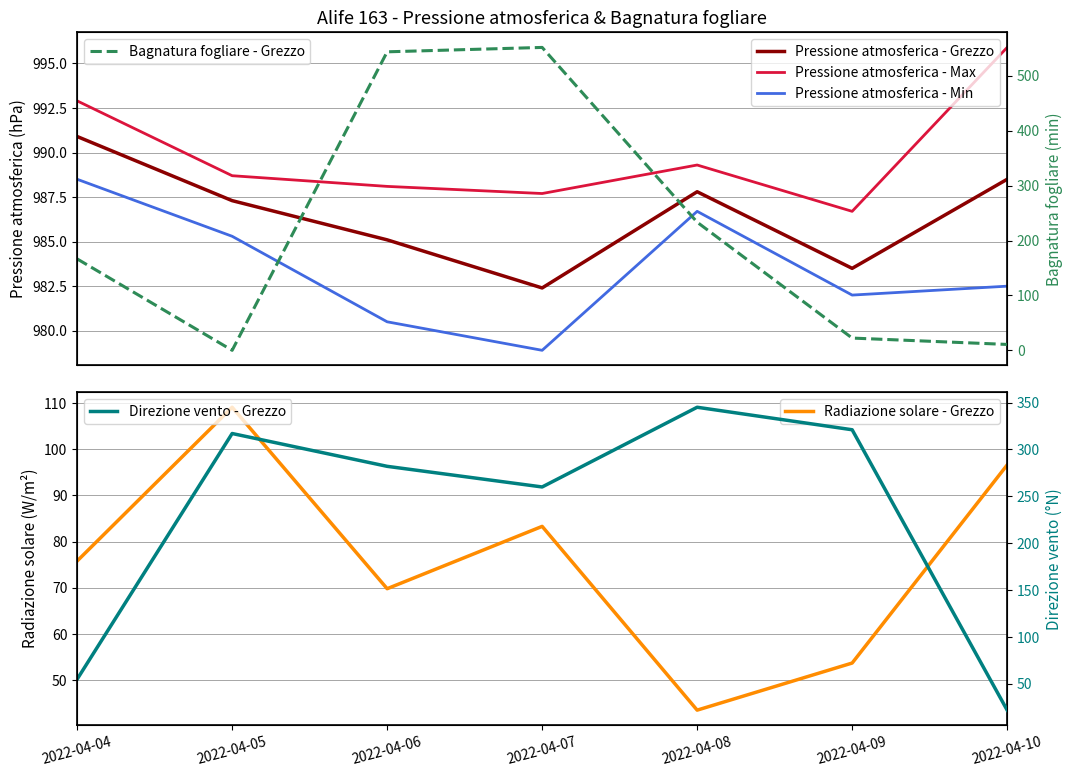

Is the value of Pressione atmosferica - Max at 2022-04-10 greater than the value of Direzione vento - Grezzo at 2022-04-10?

Yes